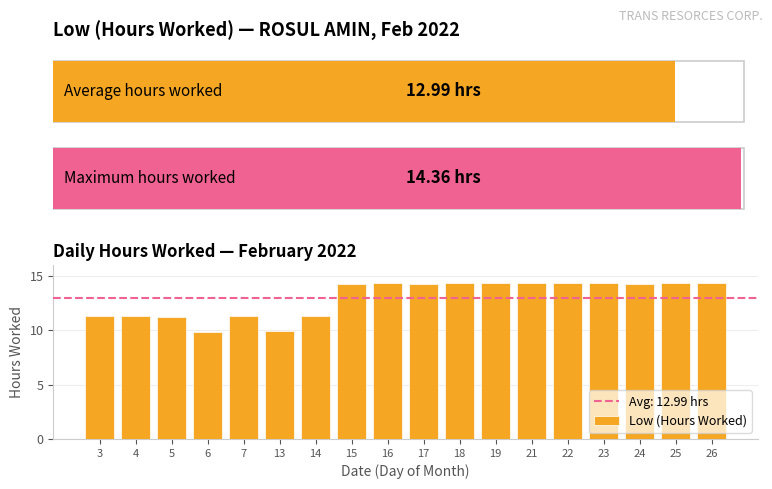

Are the bars grouped side by side (vs. stacked)?

No